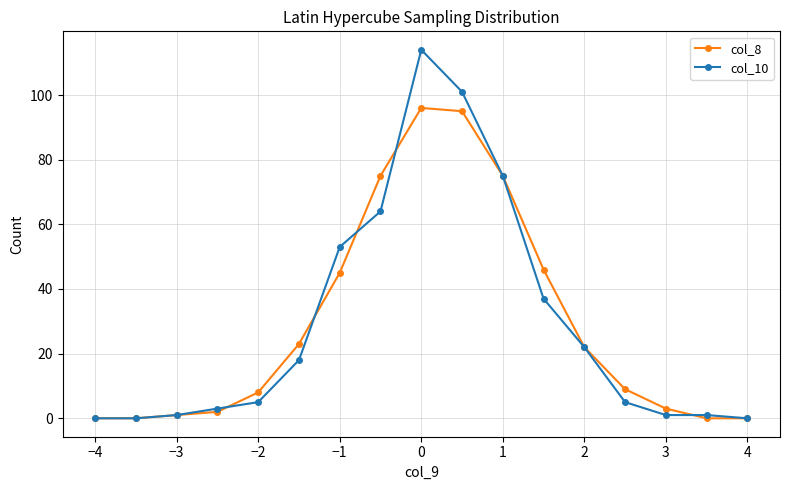

At how many categories does at least one series exceed 68?

4